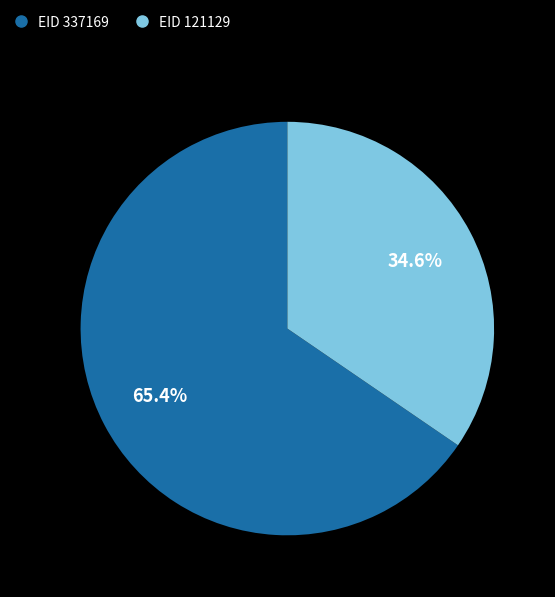

Is there any slice that represents more than half of the pie?

Yes